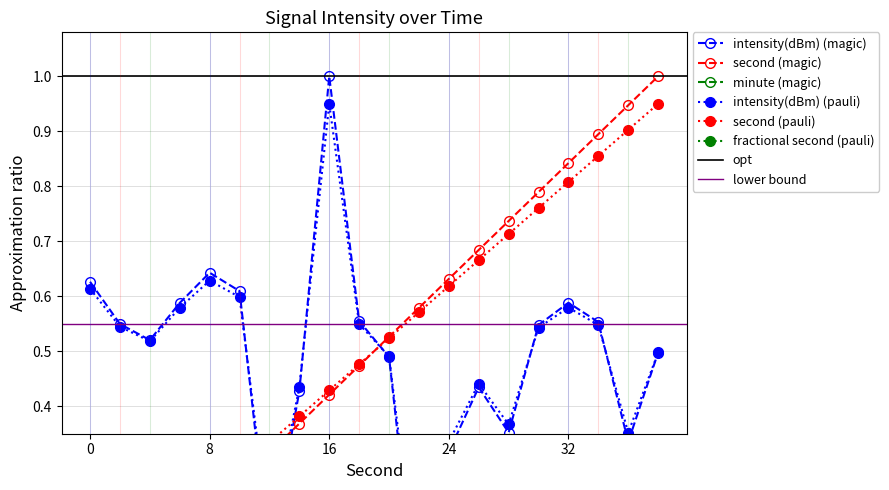

Where do intensity(dBm) and second first cross each other?

10 and 12